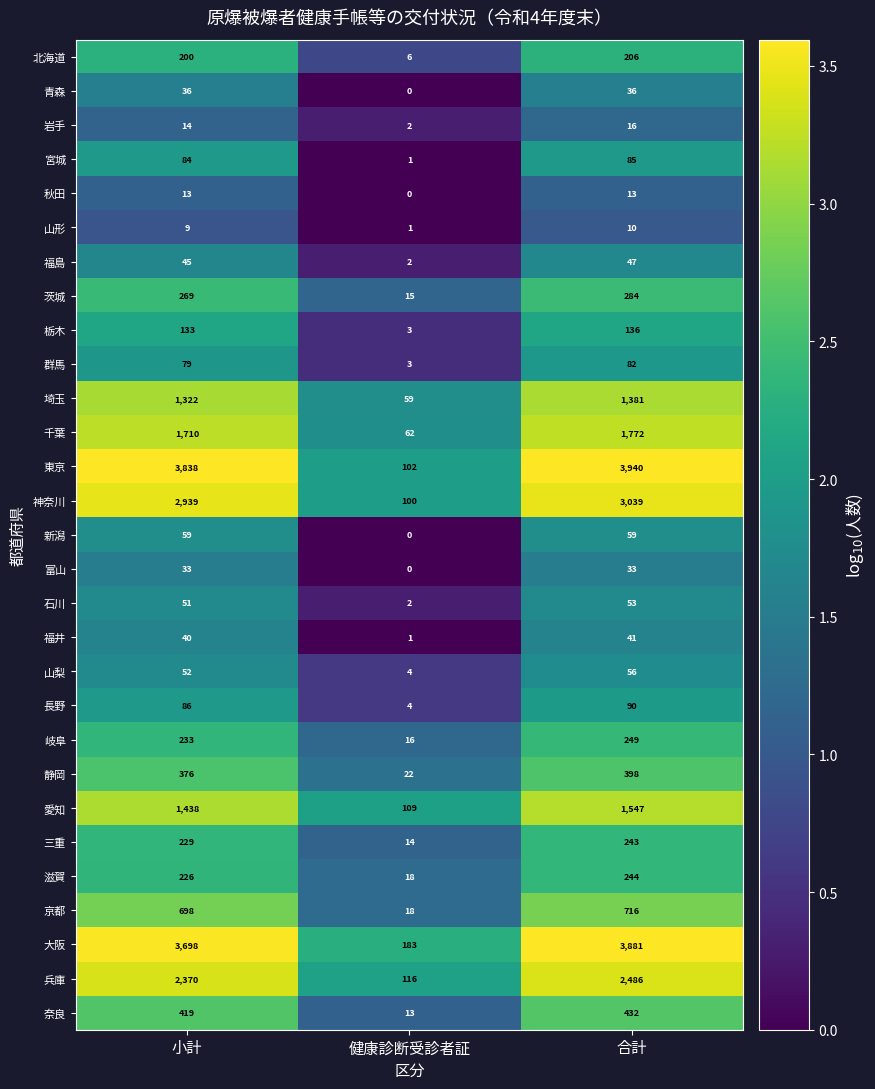

What is the total value across all series at 合計?

21575